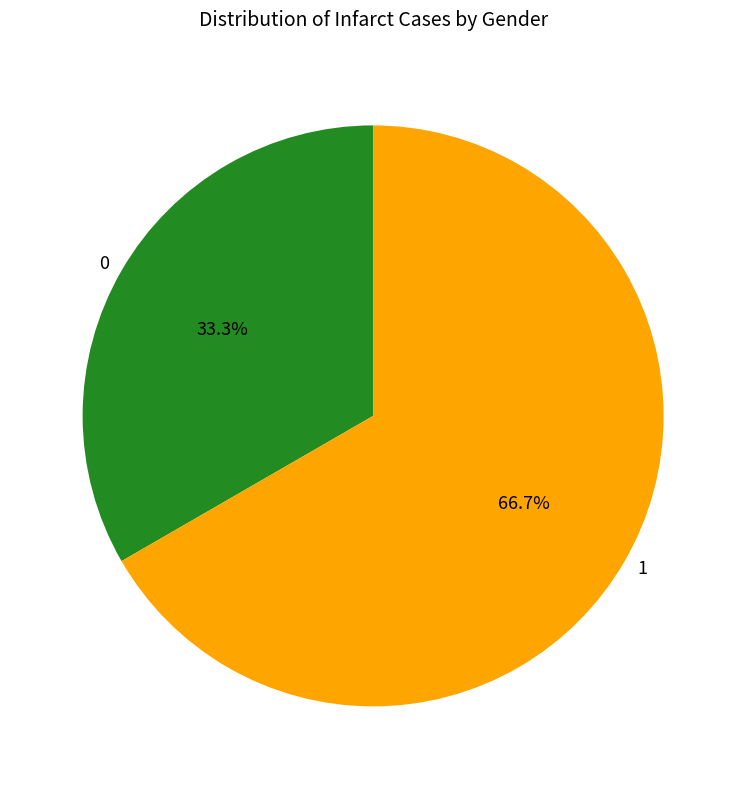

To the nearest percent, what is the difference between the largest and smallest slice percentages?

33%